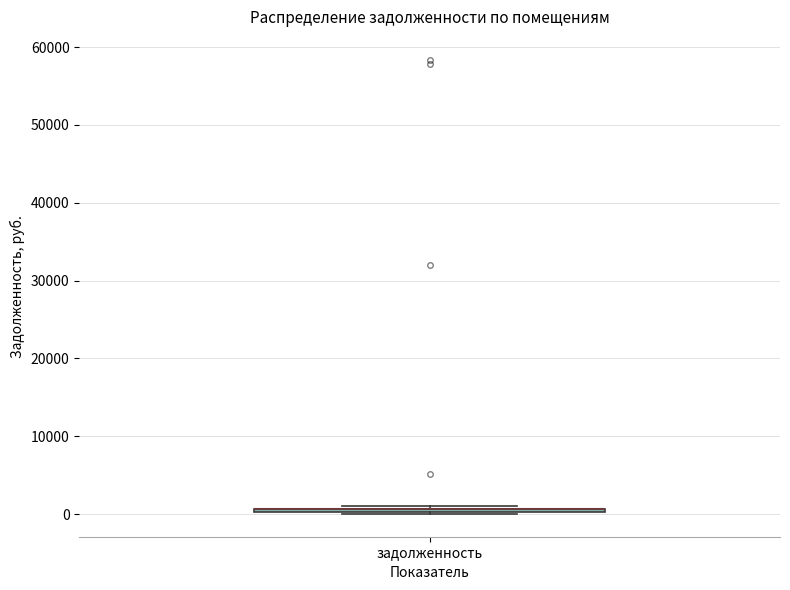

Where is the upper edge of the box for задолженность on the y-axis? The values are not printed on the chart, so give them approximately, as read against the axis.

1000